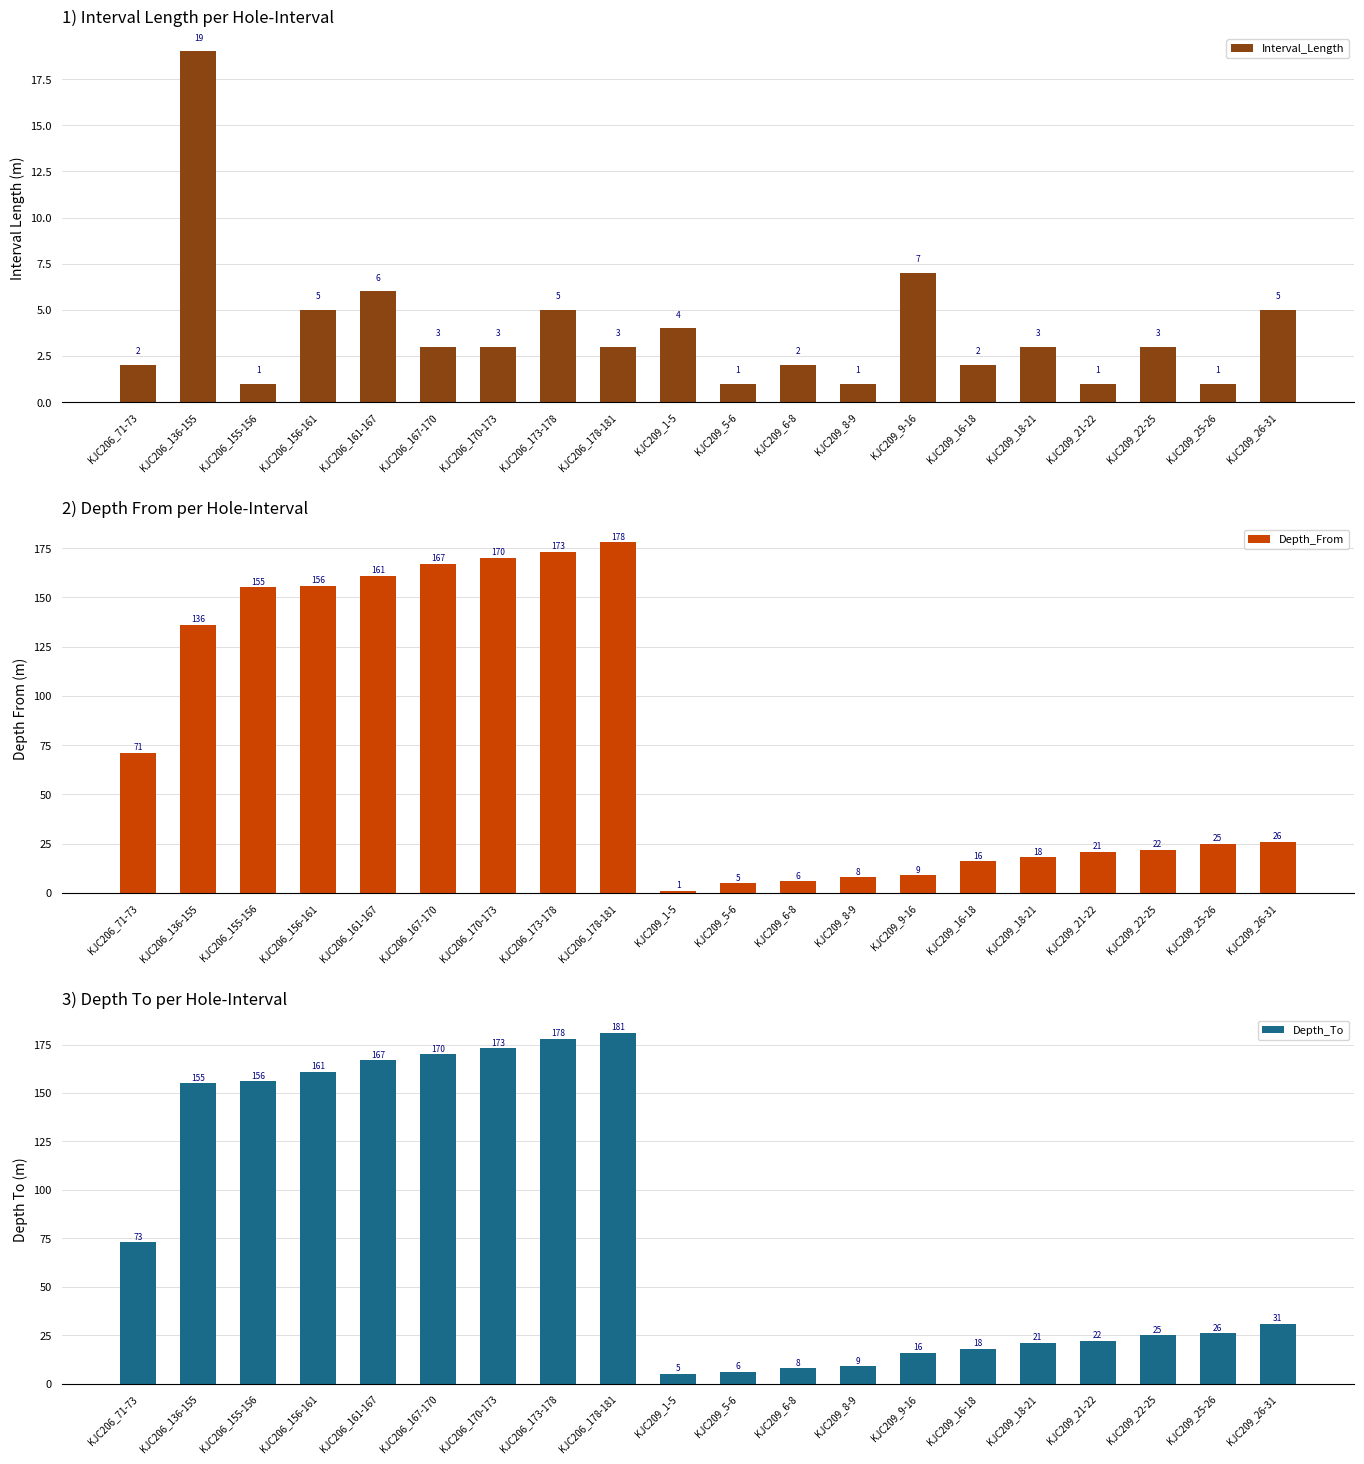

Count the number of categories in the chart.

20